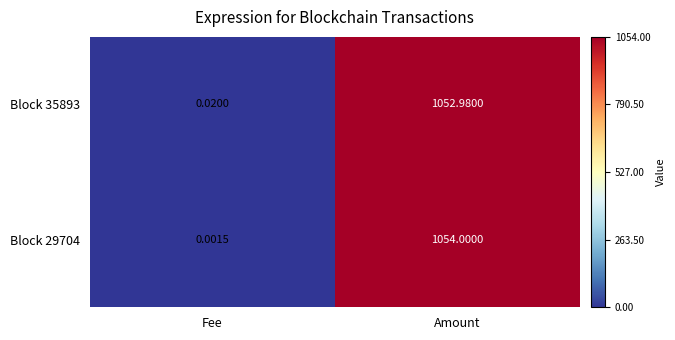

At which label does Block 35893 first exceed 1052?

Amount